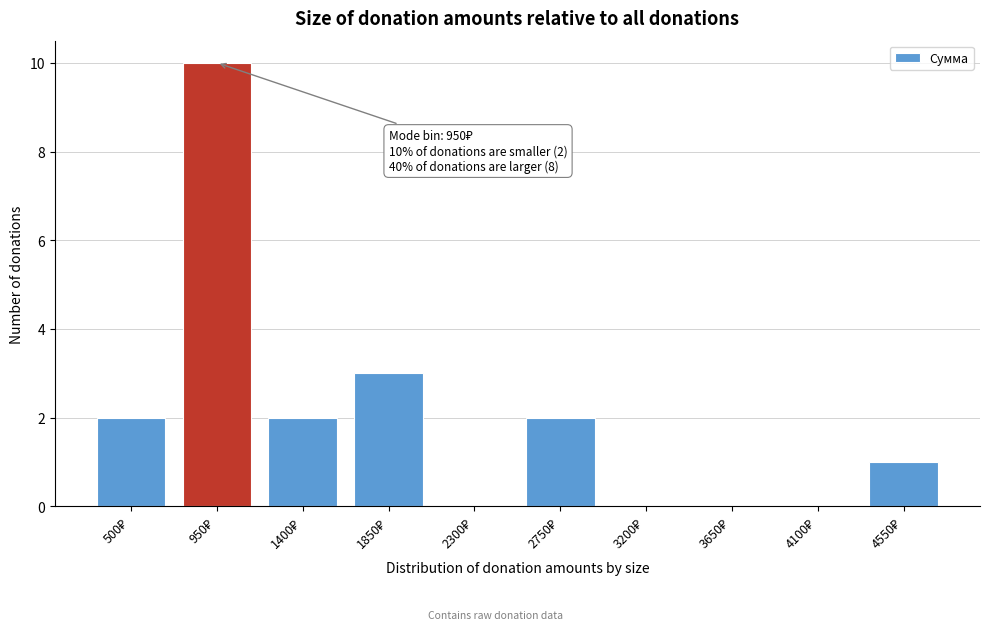

What is the maximum value shown in the chart?

10